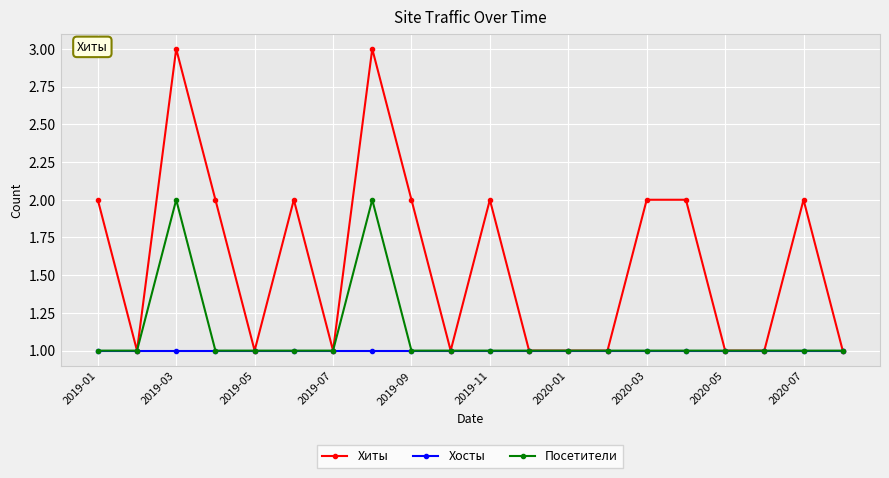

What is the value of the Хиты point at the 17th from the left?

1